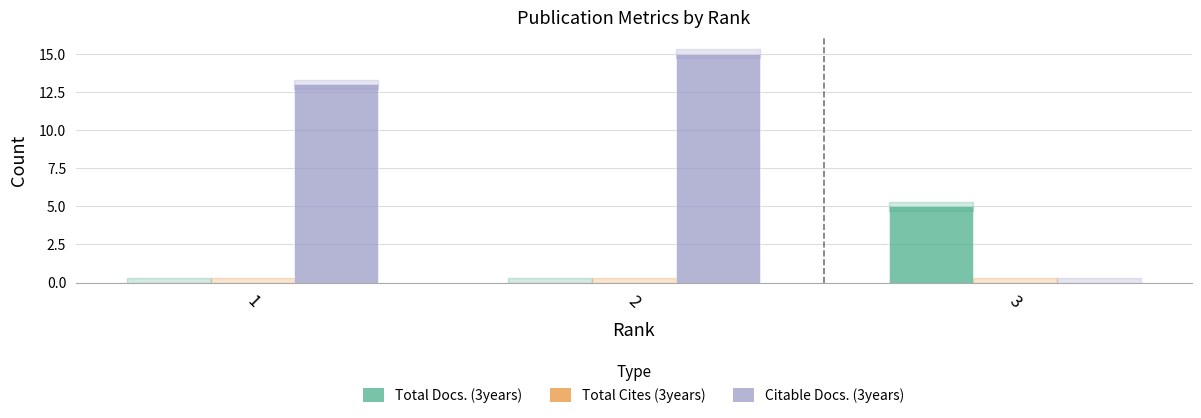

What is the highest value of the Citable Docs. (3years) series?

15